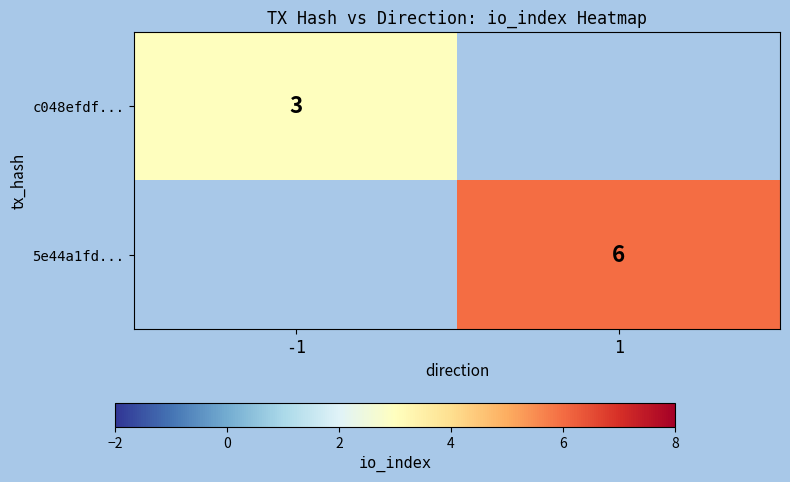

Is the value of c048efdf... at -1 greater than the value of 5e44a1fd... at 1?

No